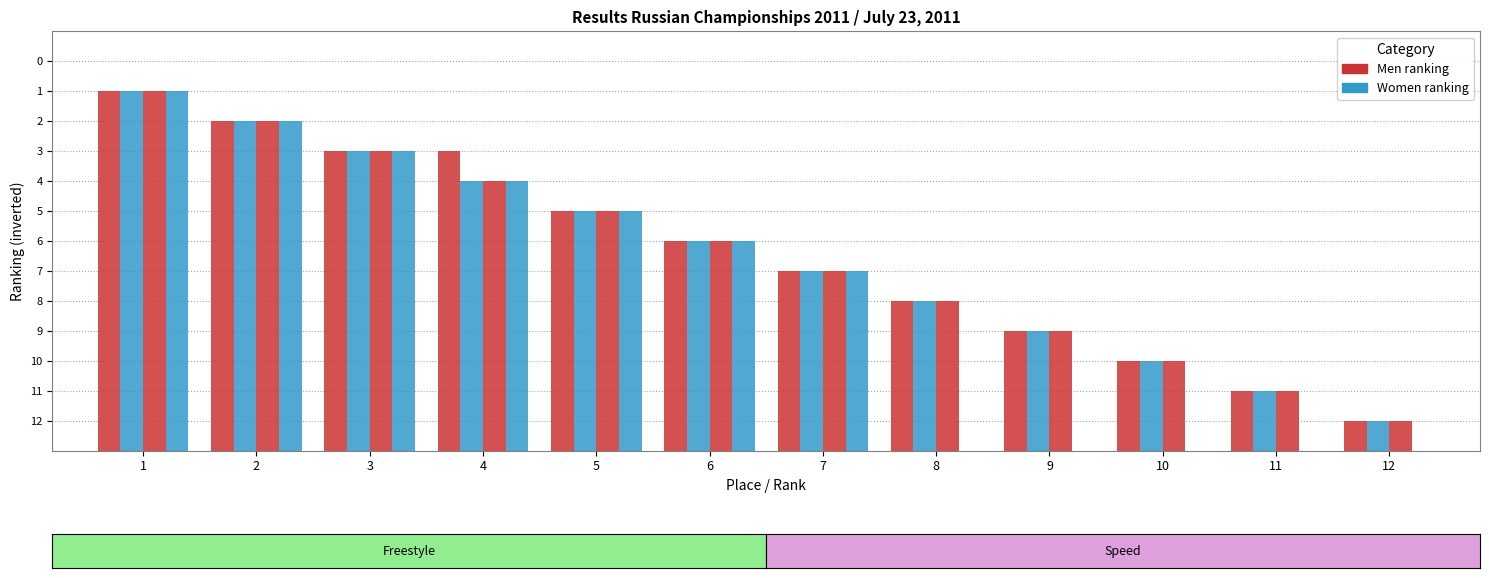

Is it true that Speed Women equals 0 at 11?

True